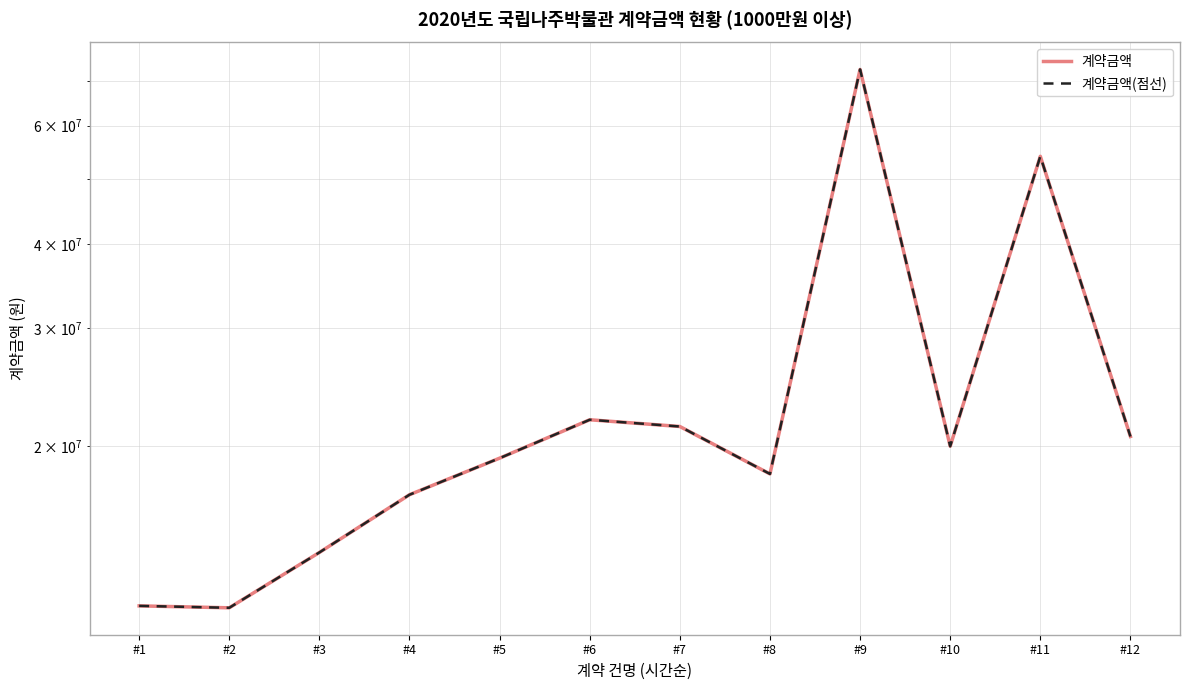

How many interior local valleys does the 계약금액 series have?

3